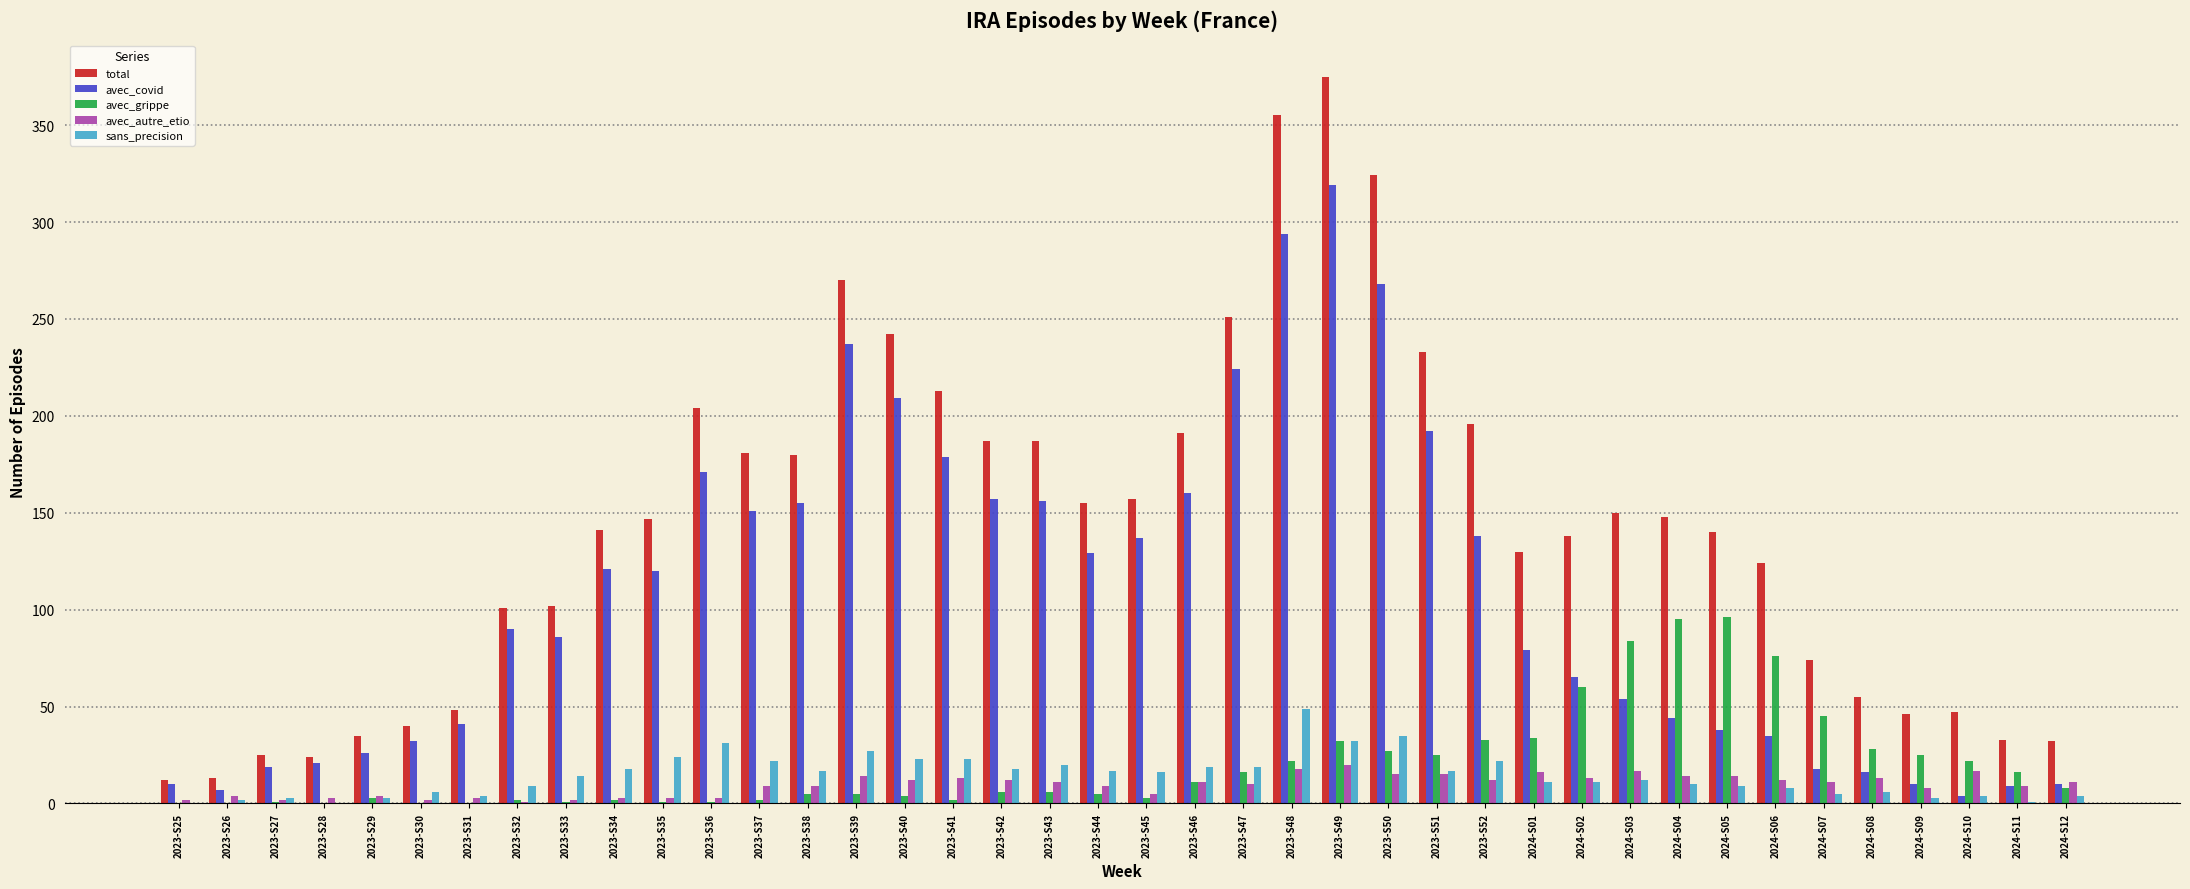

How many distinct data groups are displayed?

5